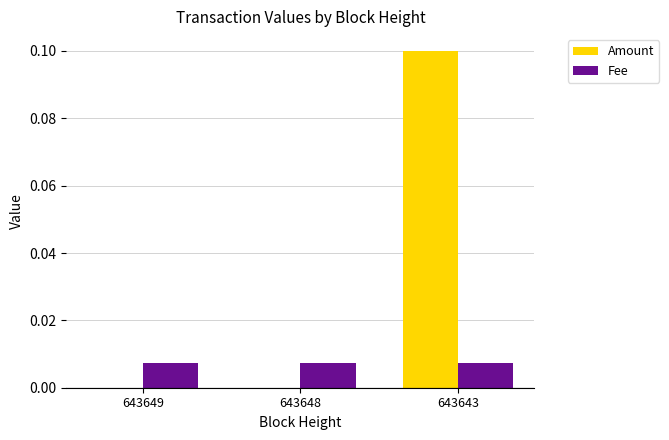

Which category has the highest value across all series?

643643